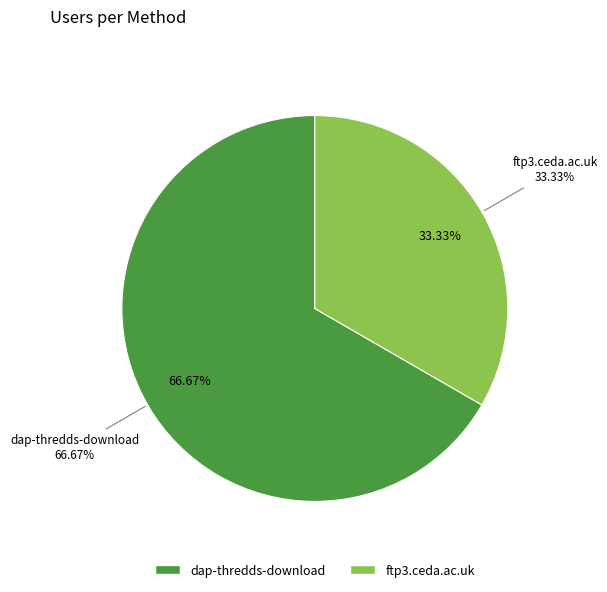

Is dap-thredds-download the majority of the pie?

Yes